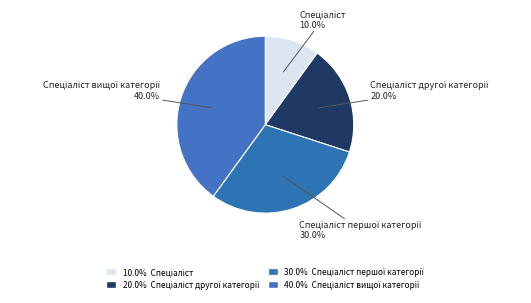

Does any single category account for the majority?

No